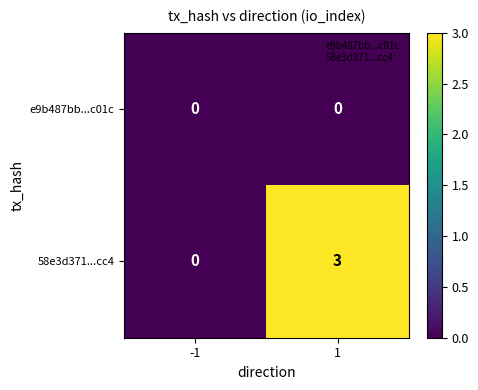

What is the total value across all series at 1?

3